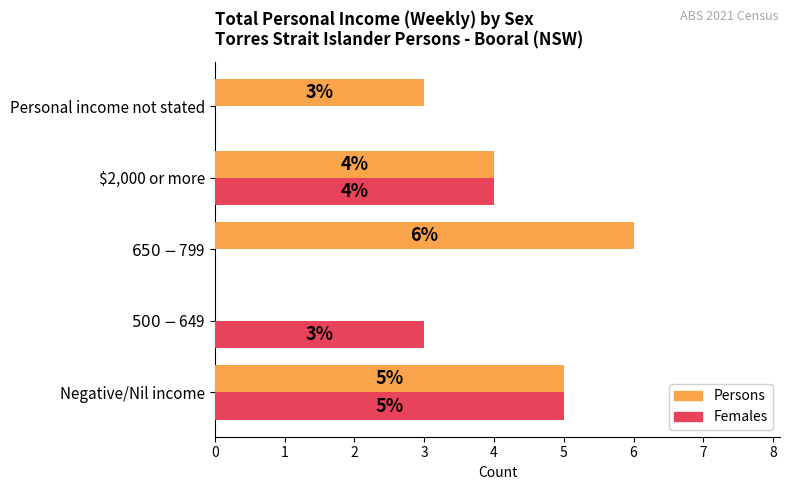

What is the maximum value for Persons?

6